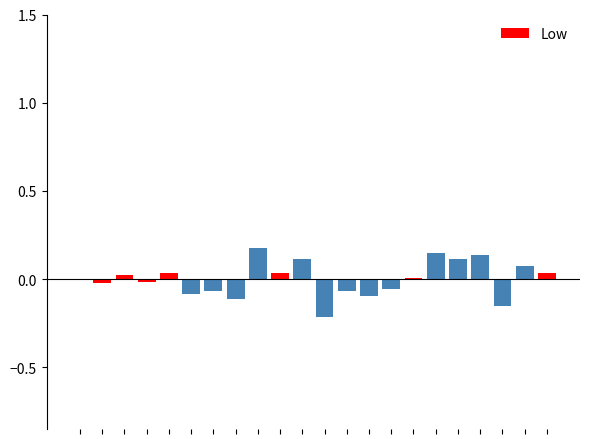

Reading left to right, extract all data points from this chart.

-0.0	-0.0	0.0	-0.0	0.0	-0.1	-0.1	-0.1	0.2	0.0	0.1	-0.2	-0.1	-0.1	-0.1	0.0	0.1	0.1	0.1	-0.2	0.1	0.0